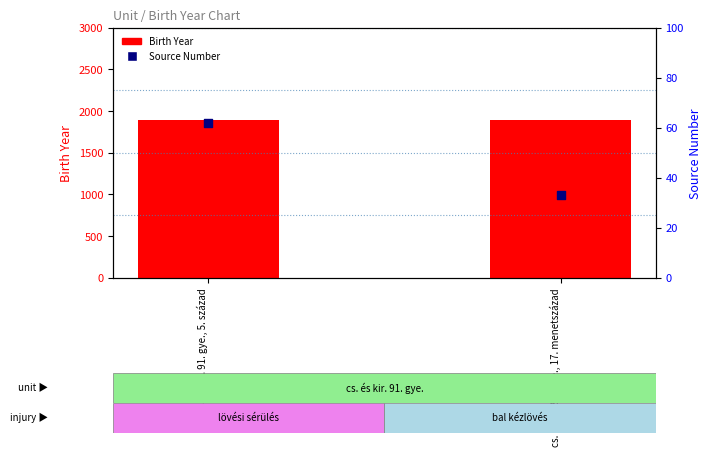

At which category is the sum across all series the highest?

cs. és kir. 91. gye., 5. század